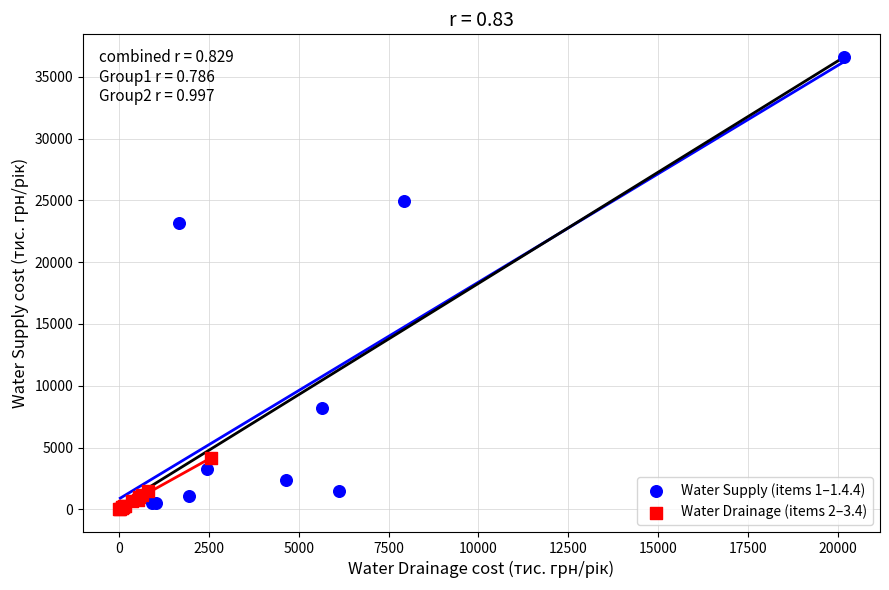

Which series has the widest spread of Y values?

Water Supply (items 1–1.4.4)